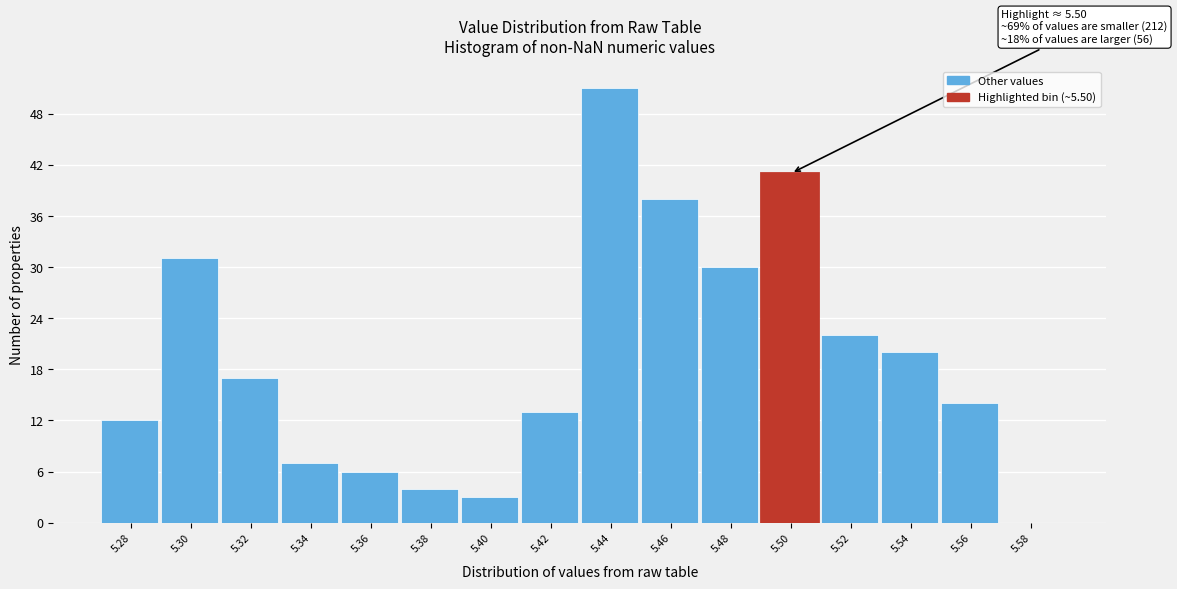

Reading left to right, transcribe all the data shown in this chart.

5.28=12	5.30=31	5.32=17	5.34=7	5.36=6	5.38=4	5.40=3	5.42=13	5.44=51	5.46=38	5.48=30	5.50=41	5.52=22	5.54=20	5.56=14	5.58=0